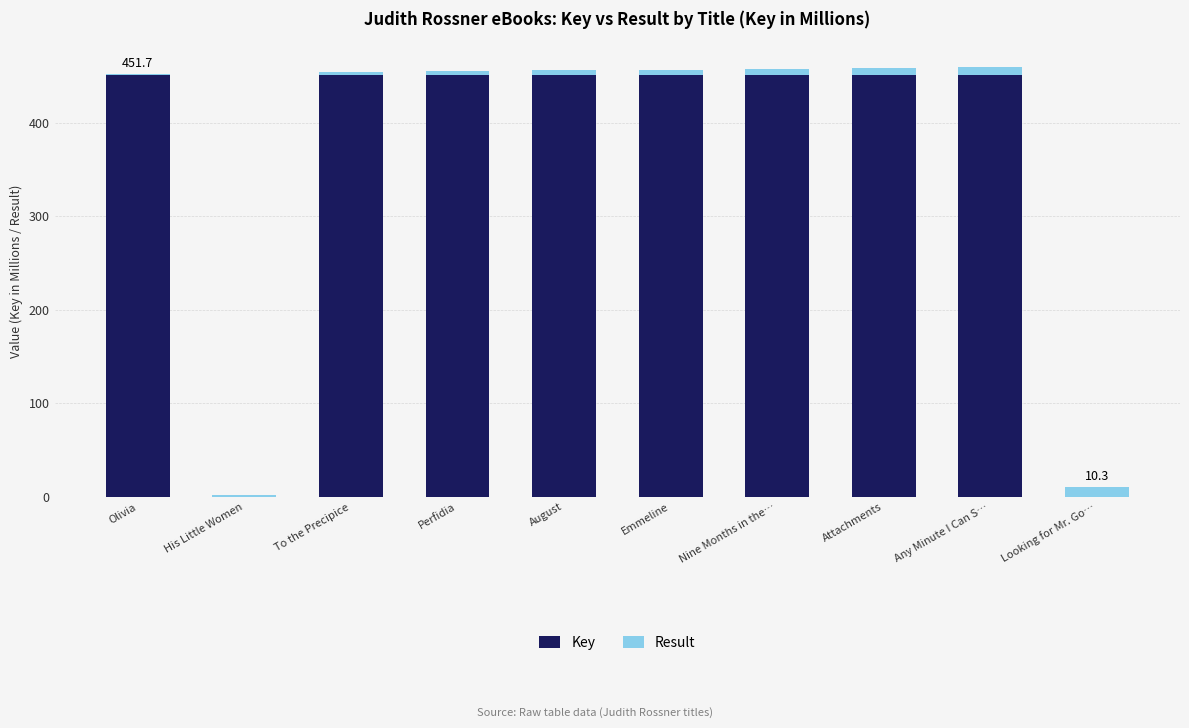

What is the sum of the Key values at To the Precipice and Olivia?

901.3